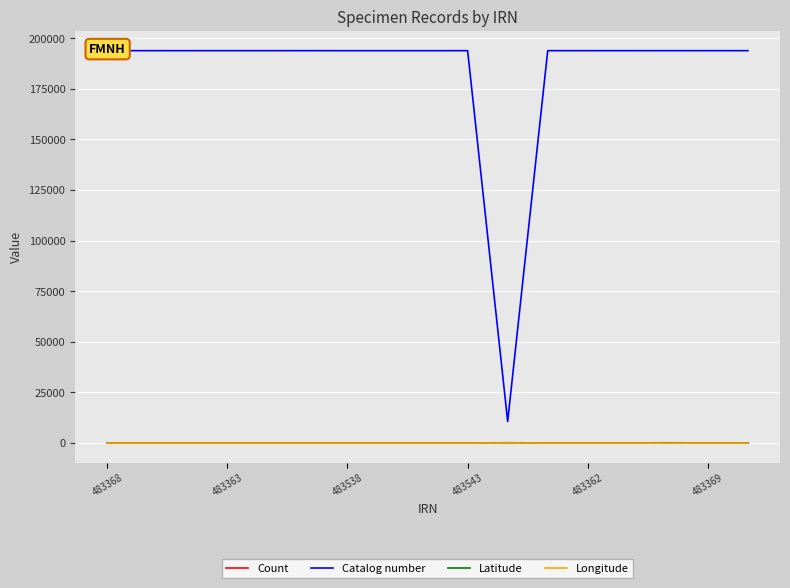

Which series has the largest total across all categories?

Catalog number